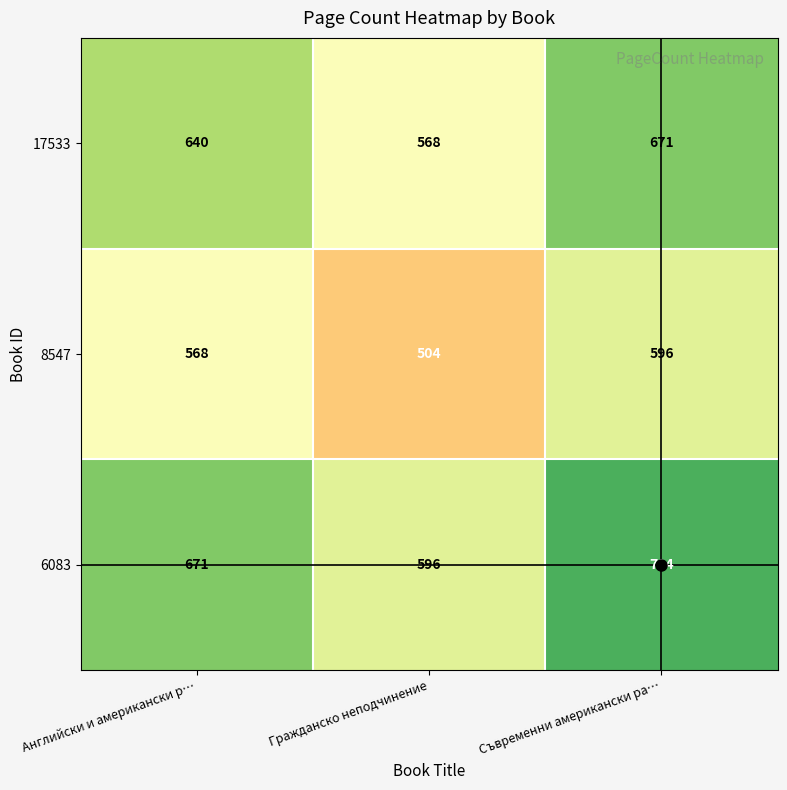

What is the difference between the 8547 values at Английски и американски р… and Гражданско неподчинение?

64